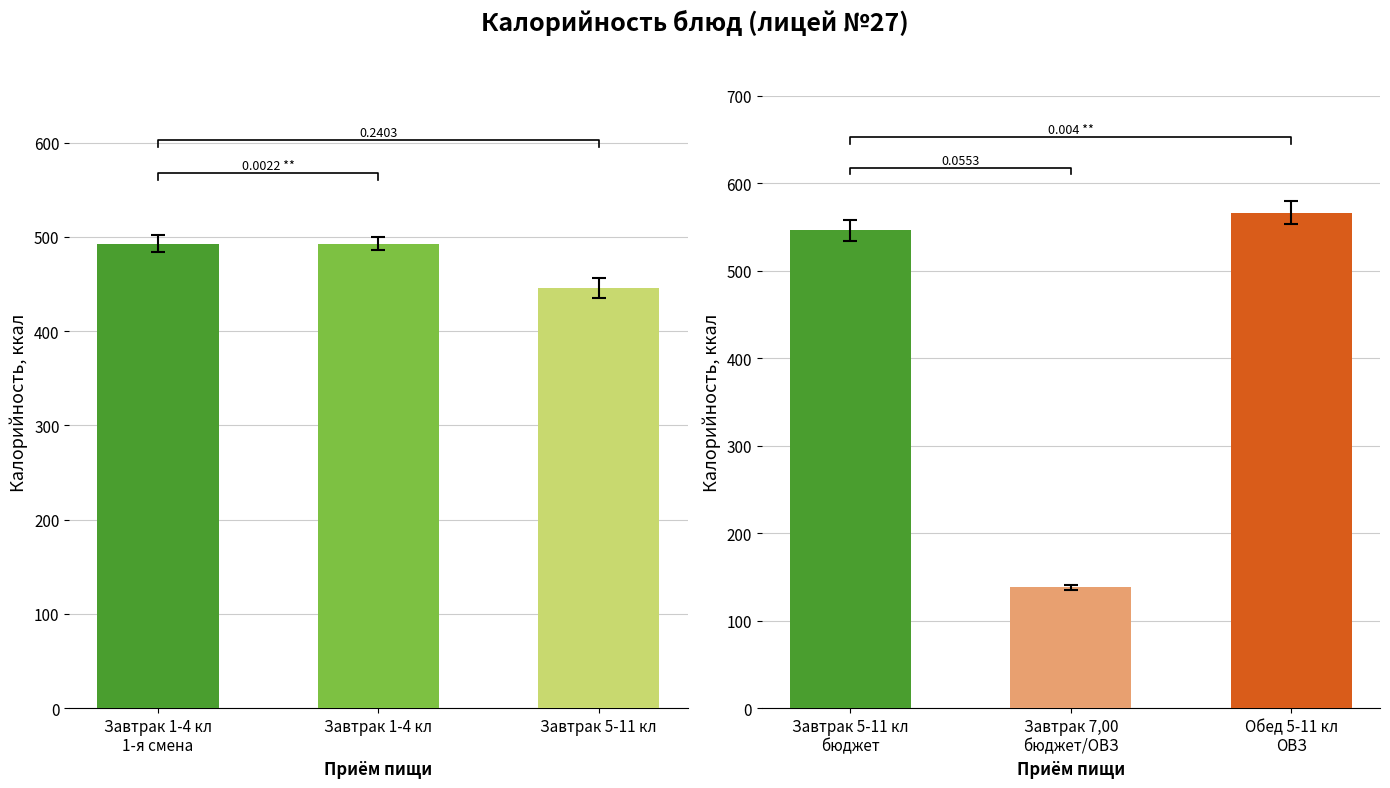

How many data points are less than 546?

1